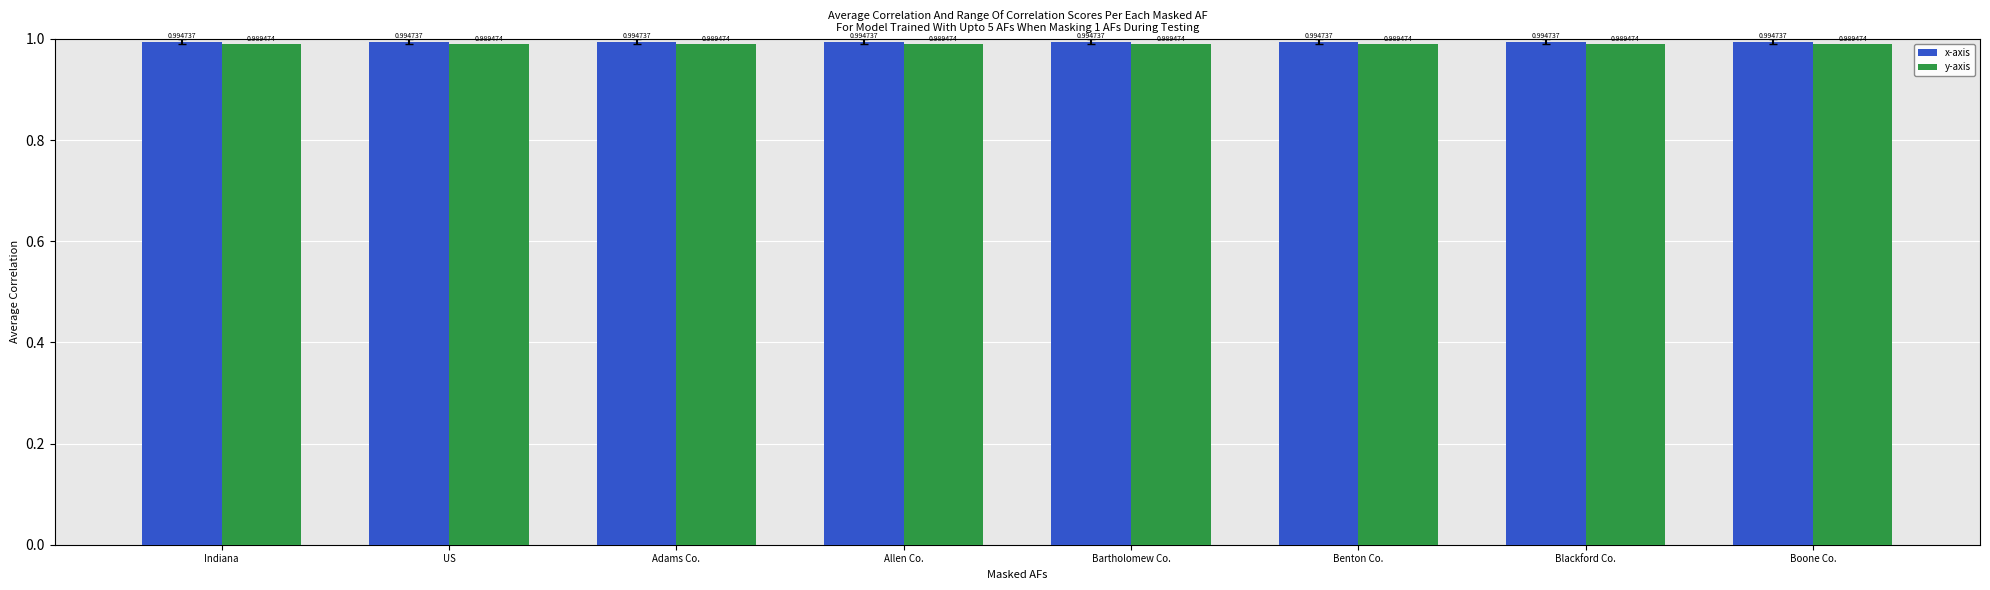

What is the sum of all x-axis values?

8.0